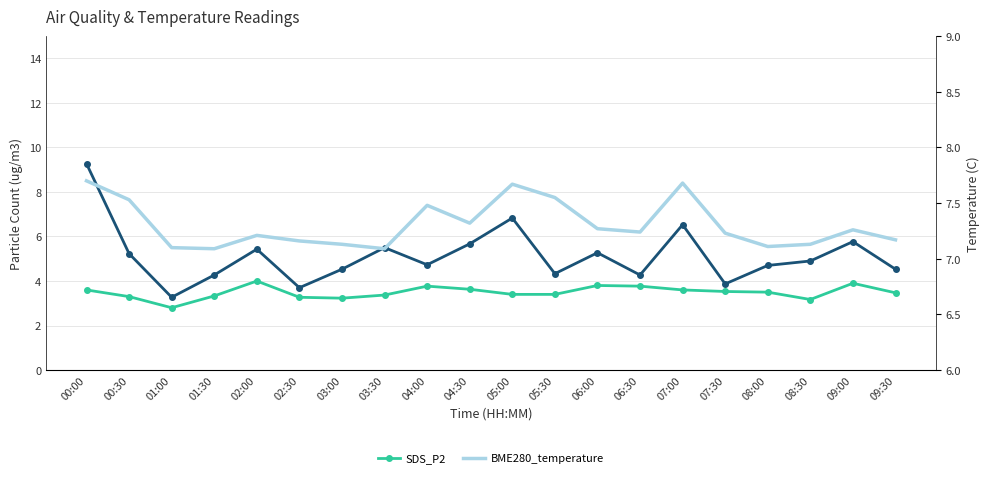

How many interior local peaks does the SDS_P2 series have?

4